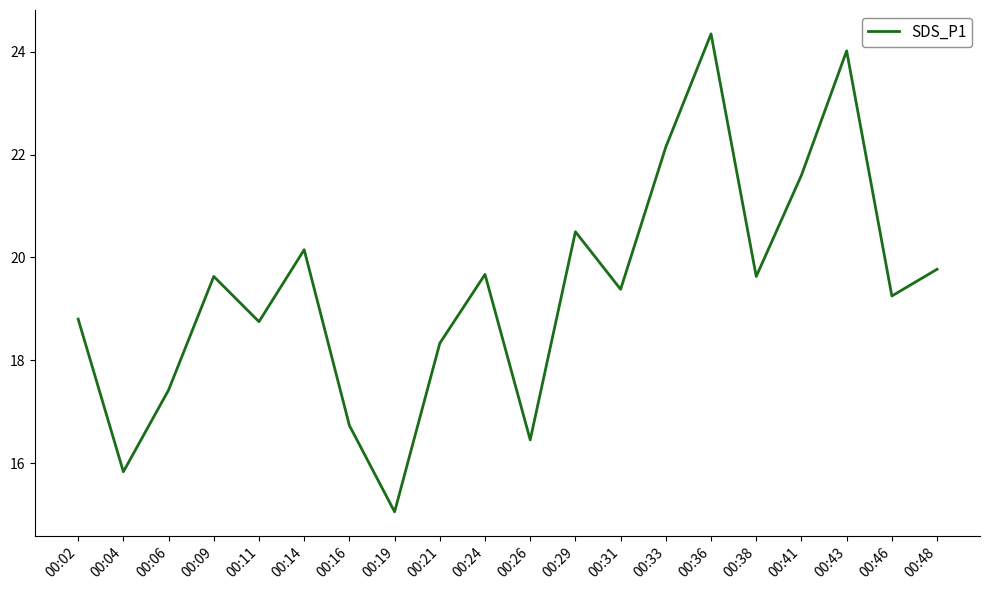

Where does the data first go above 19?

00:09